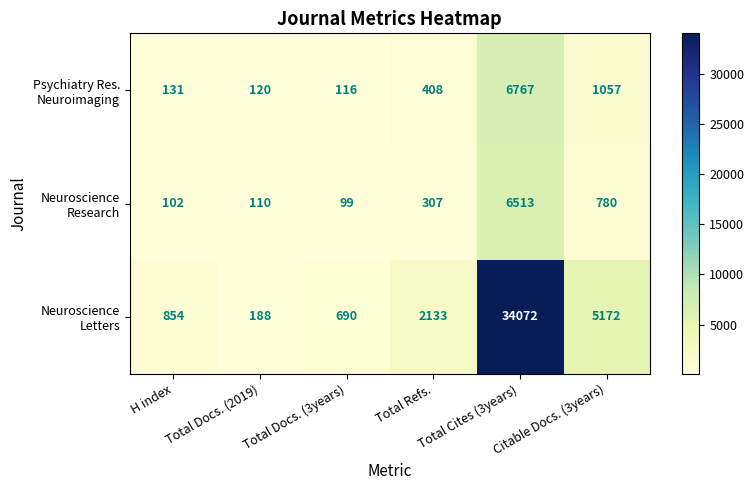

What is the total value across all series at Total Cites (3years)?

47352